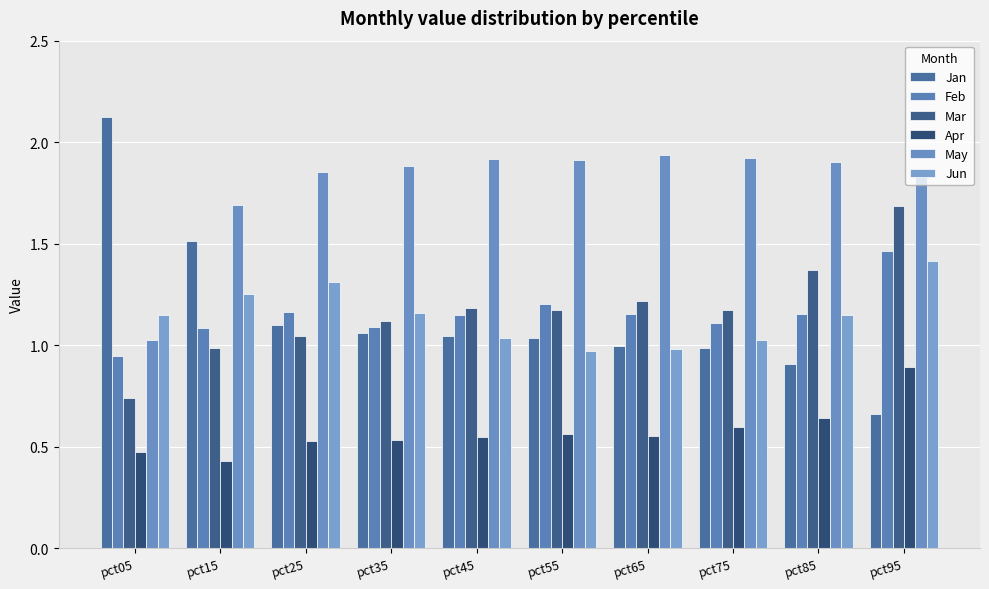

Reading right to left, what are all the values shown in this chart?

Jan: 0.7	0.9	1.0	1.0	1.0	1.0	1.1	1.1	1.5	2.1
Feb: 1.5	1.2	1.1	1.2	1.2	1.2	1.1	1.2	1.1	0.9
Mar: 1.7	1.4	1.2	1.2	1.2	1.2	1.1	1.0	1.0	0.7
Apr: 0.9	0.6	0.6	0.6	0.6	0.6	0.5	0.5	0.4	0.5
May: 1.9	1.9	1.9	1.9	1.9	1.9	1.9	1.9	1.7	1.0
Jun: 1.4	1.1	1.0	1.0	1.0	1.0	1.2	1.3	1.3	1.1